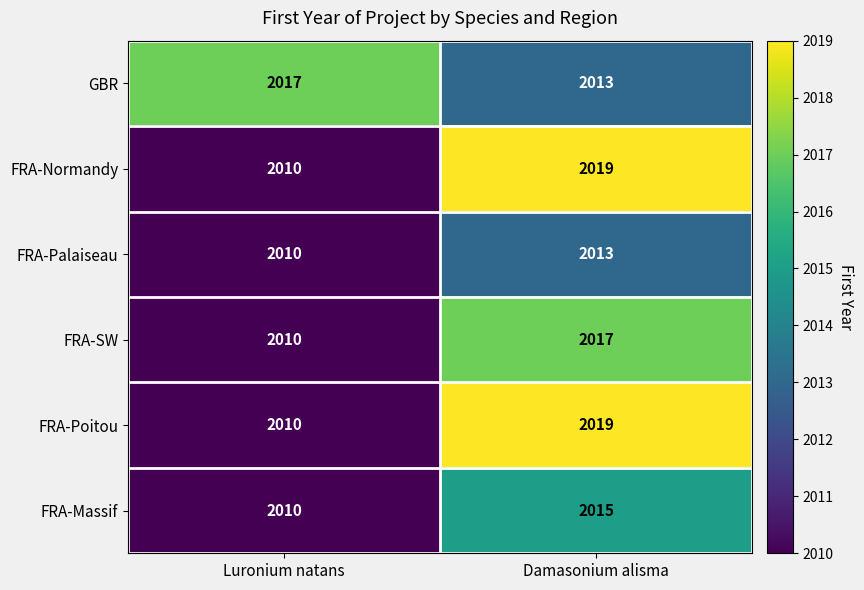

At which category does the chart reach its peak across all series?

Damasonium alisma